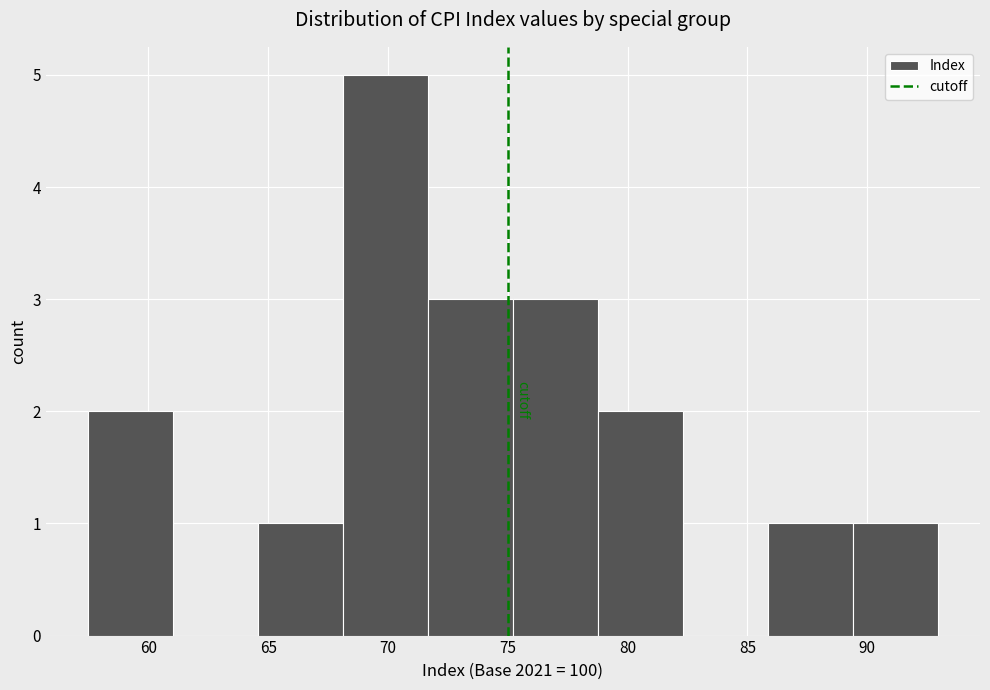

What is the height of the bar covering 86.0 to 89.5 on the x-axis? Neither the bar edges nor the heights are printed on the chart, so give them approximately, as read against the axes.

1